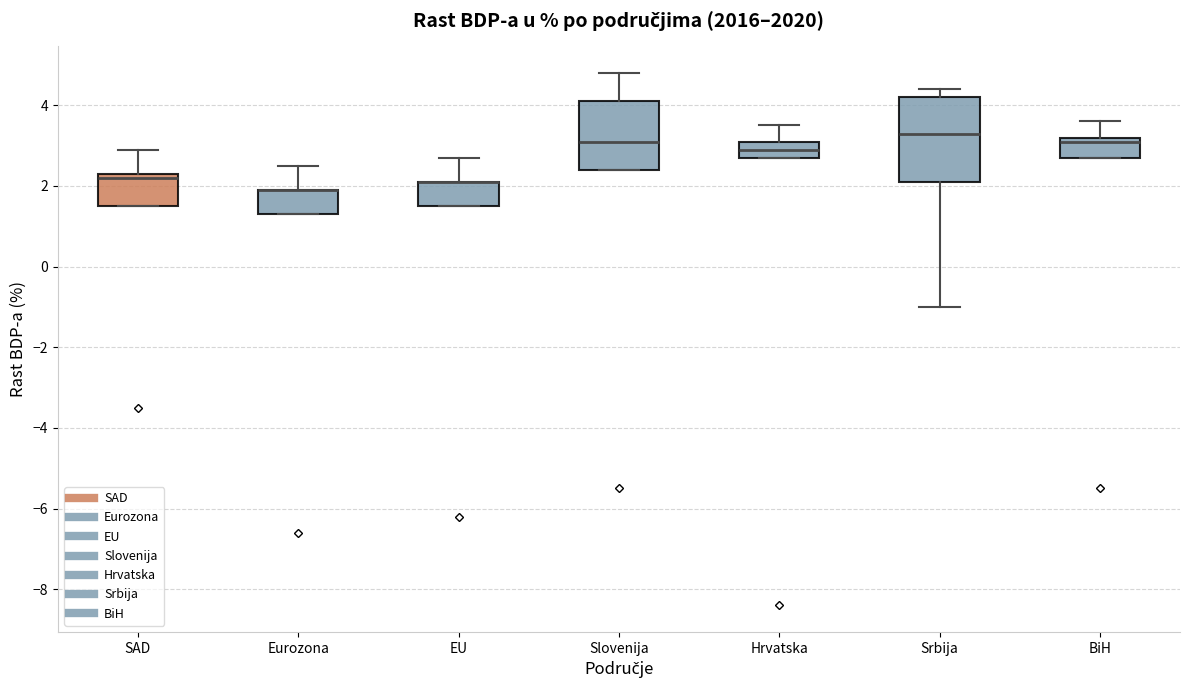

Reading left to right, transcribe this box plot: for each box, give where its median line is, the range the box spans, and where its two whiskers end, as read against the y-axis. The values are not printed on the chart, so give them approximately, as read against the axis.

SAD: median 2.2, box 1.6 to 2.4, whiskers 1.6 to 3.0
Eurozona: median 2.0 (drawn on the box's upper edge), box 1.4 to 2.0, whiskers 1.4 to 2.6
EU: median 2.2 (drawn on the box's upper edge), box 1.6 to 2.2, whiskers 1.6 to 2.8
Slovenija: median 3.2, box 2.4 to 4.2, whiskers 2.4 to 4.8
Hrvatska: median 3.0, box 2.8 to 3.2, whiskers 2.8 to 3.6
Srbija: median 3.4, box 2.2 to 4.2, whiskers -1.0 to 4.4
BiH: median 3.2 (just below the box's upper edge), box 2.8 to 3.2, whiskers 2.8 to 3.6